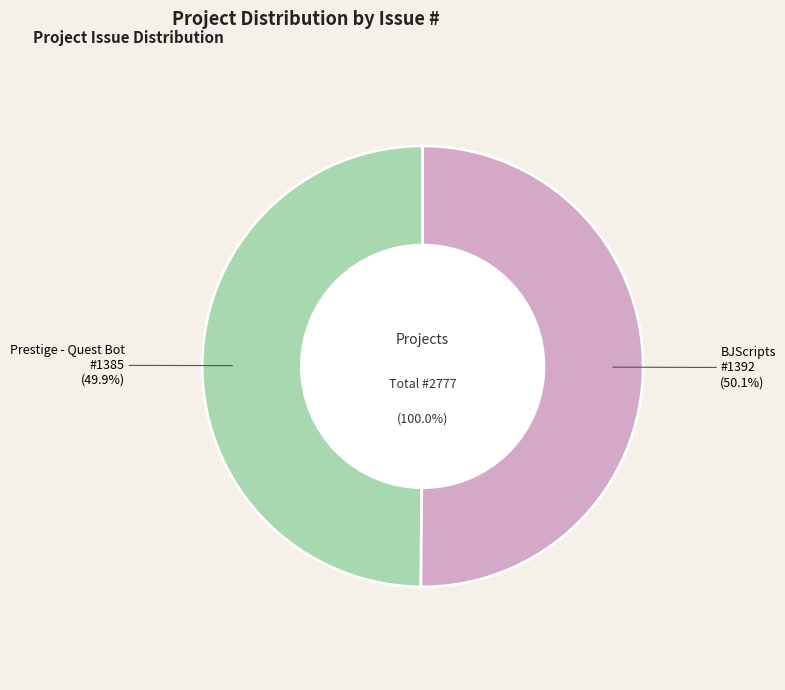

How many slices are in this pie chart?

2